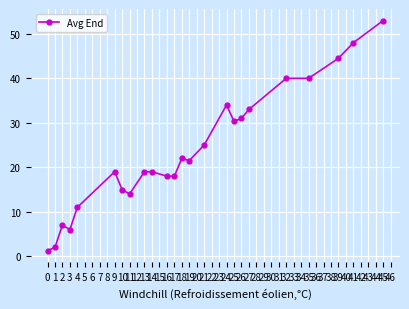

Which label corresponds to the largest value in the chart?

45